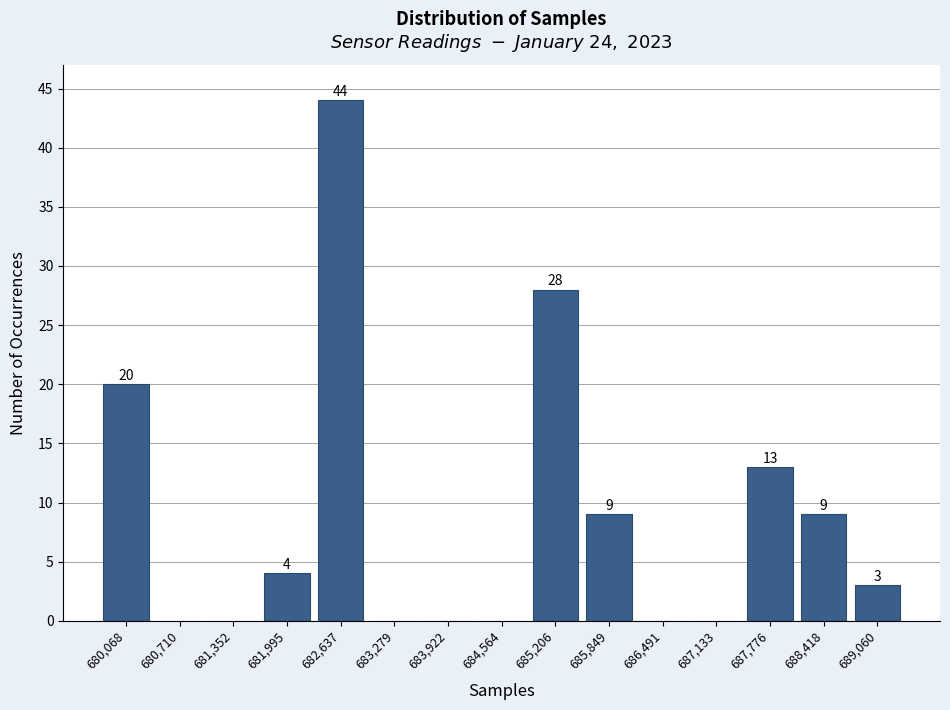

Reading left to right, list all the values displayed in this chart.

680,068=20	680,710=0	681,352=0	681,995=4	682,637=44	683,279=0	683,922=0	684,564=0	685,206=28	685,849=9	686,491=0	687,133=0	687,776=13	688,418=9	689,060=3